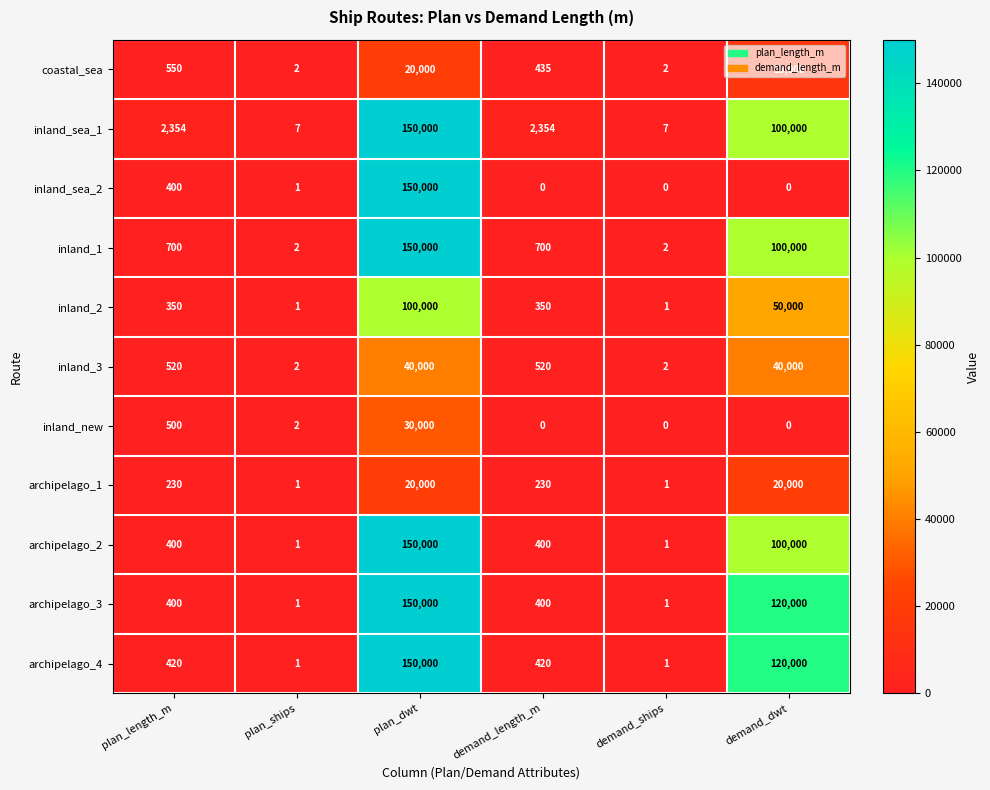

Where is inland_sea_2 nearest to the value 75000?

plan_length_m